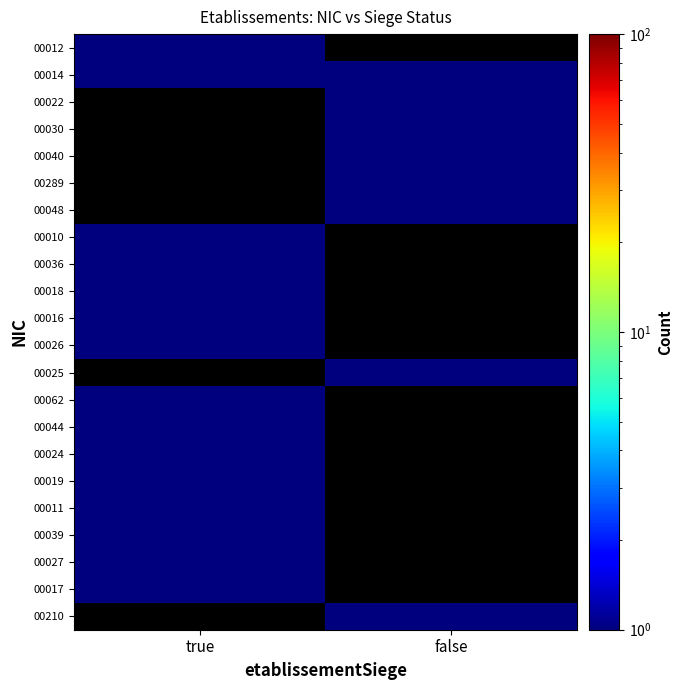

Reading left to right, list all the values displayed in this chart.

00012: true=1	false=0
00014: true=1	false=1
00022: true=0	false=1
00030: true=0	false=1
00040: true=0	false=1
00289: true=0	false=1
00048: true=0	false=1
00010: true=1	false=0
00036: true=1	false=0
00018: true=1	false=0
00016: true=1	false=0
00026: true=1	false=0
00025: true=0	false=1
00062: true=1	false=0
00044: true=1	false=0
00024: true=1	false=0
00019: true=1	false=0
00011: true=1	false=0
00039: true=1	false=0
00027: true=1	false=0
00017: true=1	false=0
00210: true=0	false=1